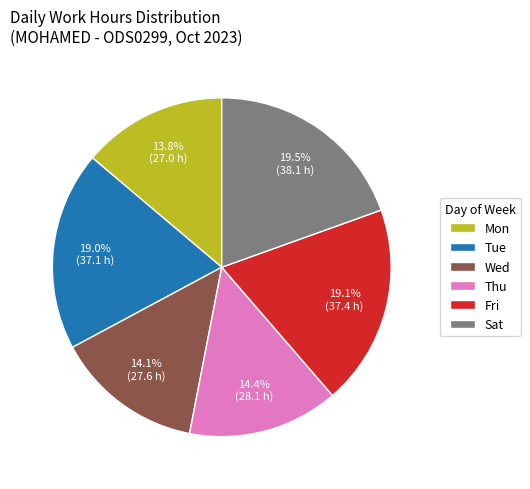

How much of the chart is everything except Wed?

85.9%